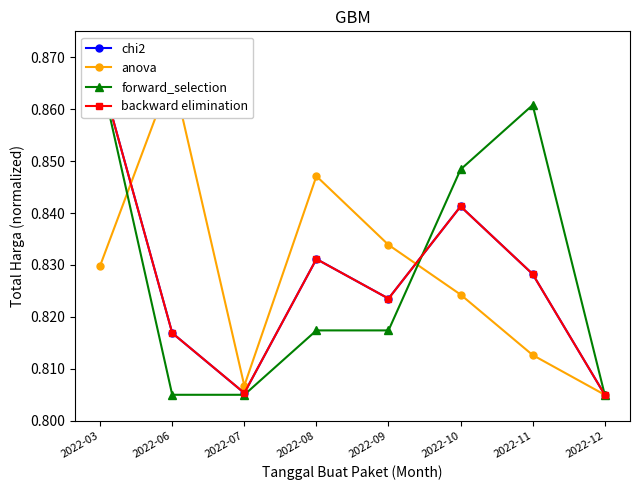

Rank the series at 2022-06 from highest to lowest value.

anova, backward elimination, chi2, forward_selection